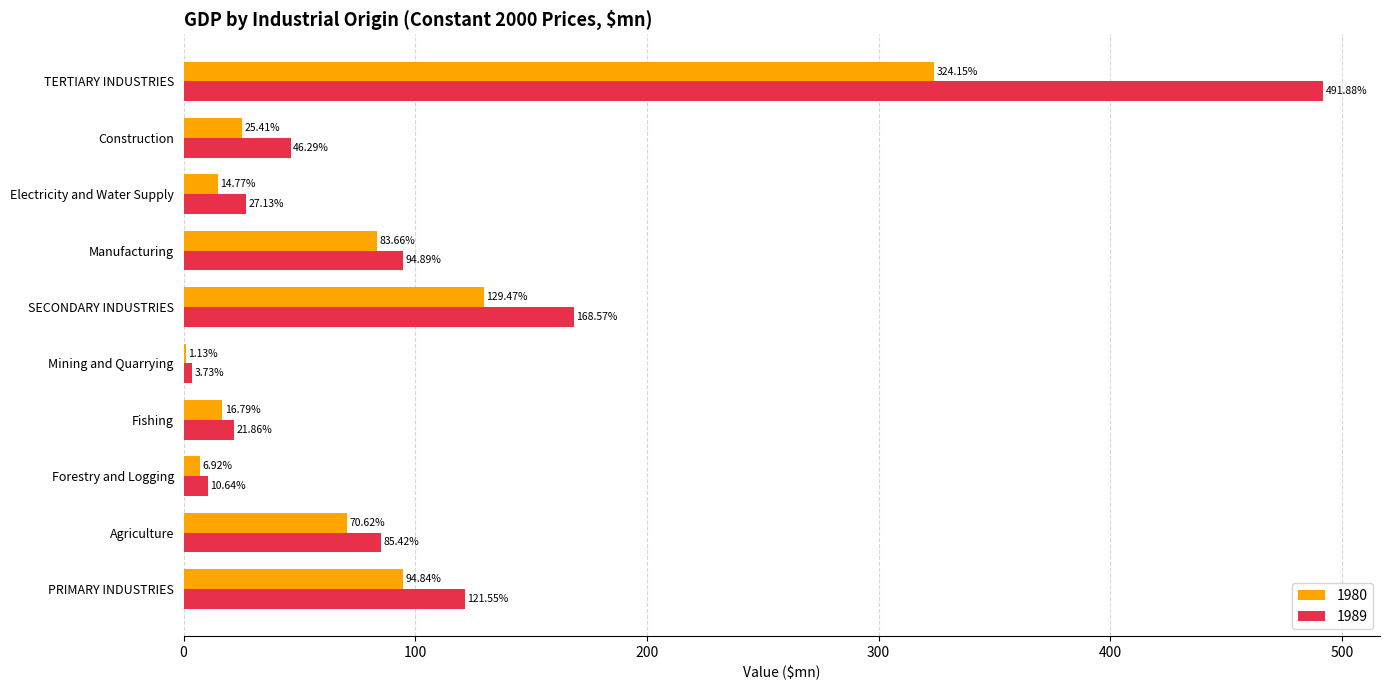

Between Manufacturing and Electricity and Water Supply, which series saw the biggest shift?

1980